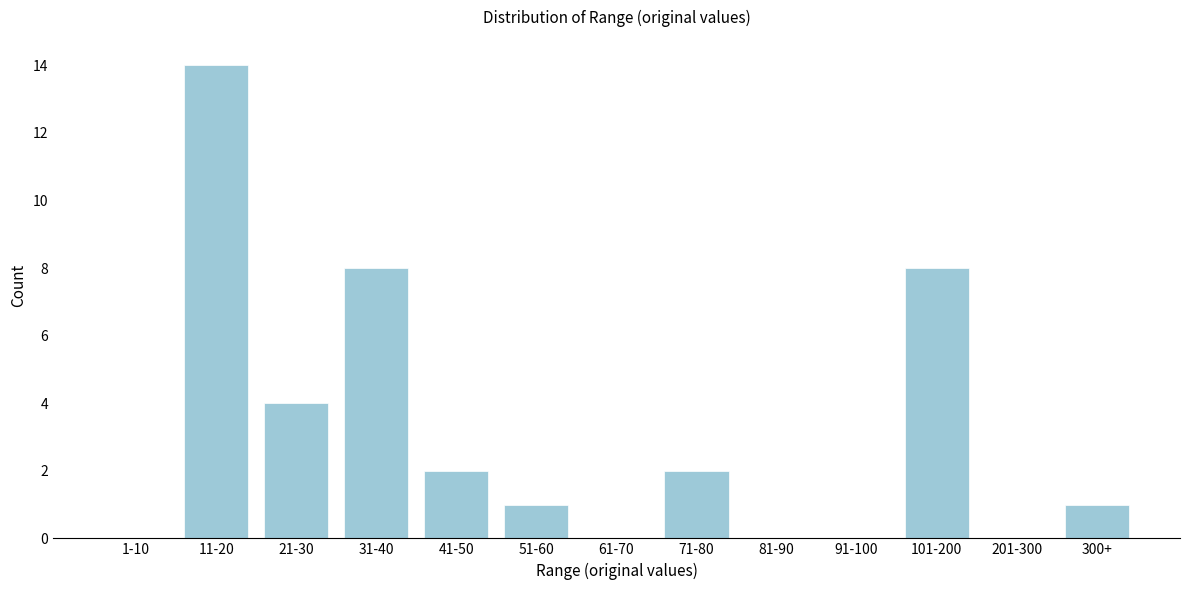

Reading left to right, list all the values displayed in this chart.

1-10=0	11-20=14	21-30=4	31-40=8	41-50=2	51-60=1	61-70=0	71-80=2	81-90=0	91-100=0	101-200=8	201-300=0	300+=1